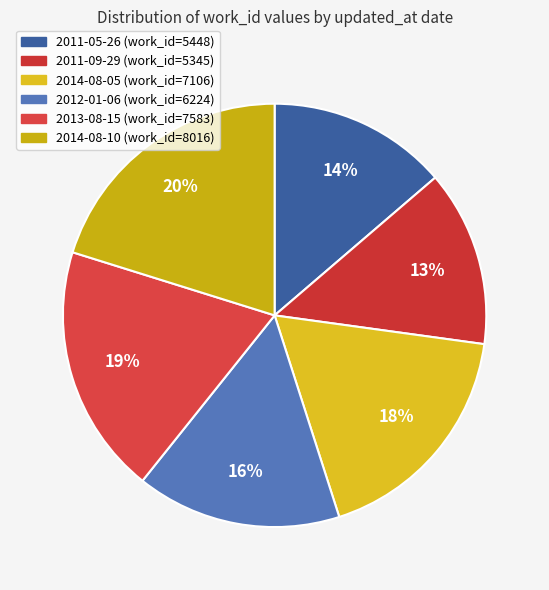

How many segments does this pie chart have?

6